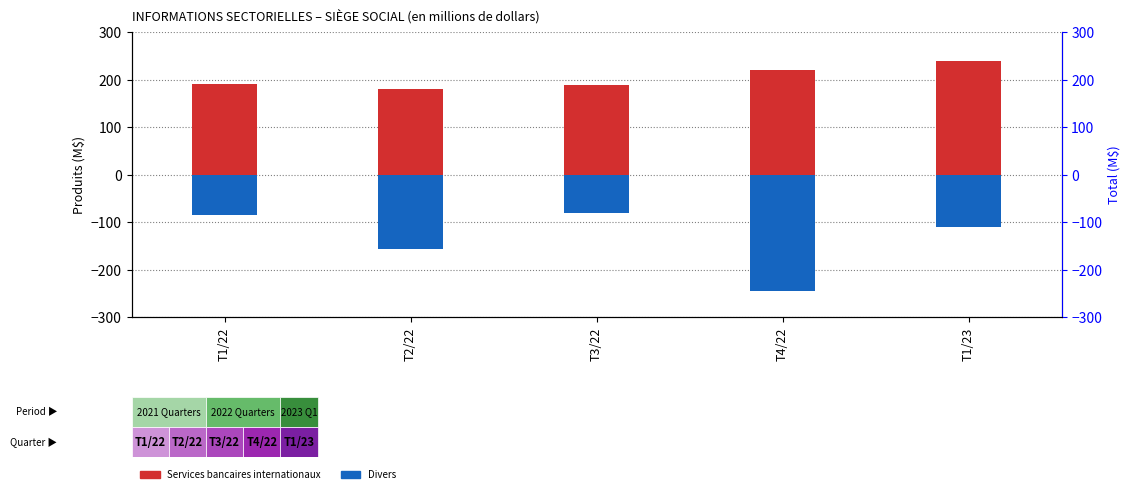

List the series in order of their overall mean, highest first.

Services bancaires internationaux, Divers